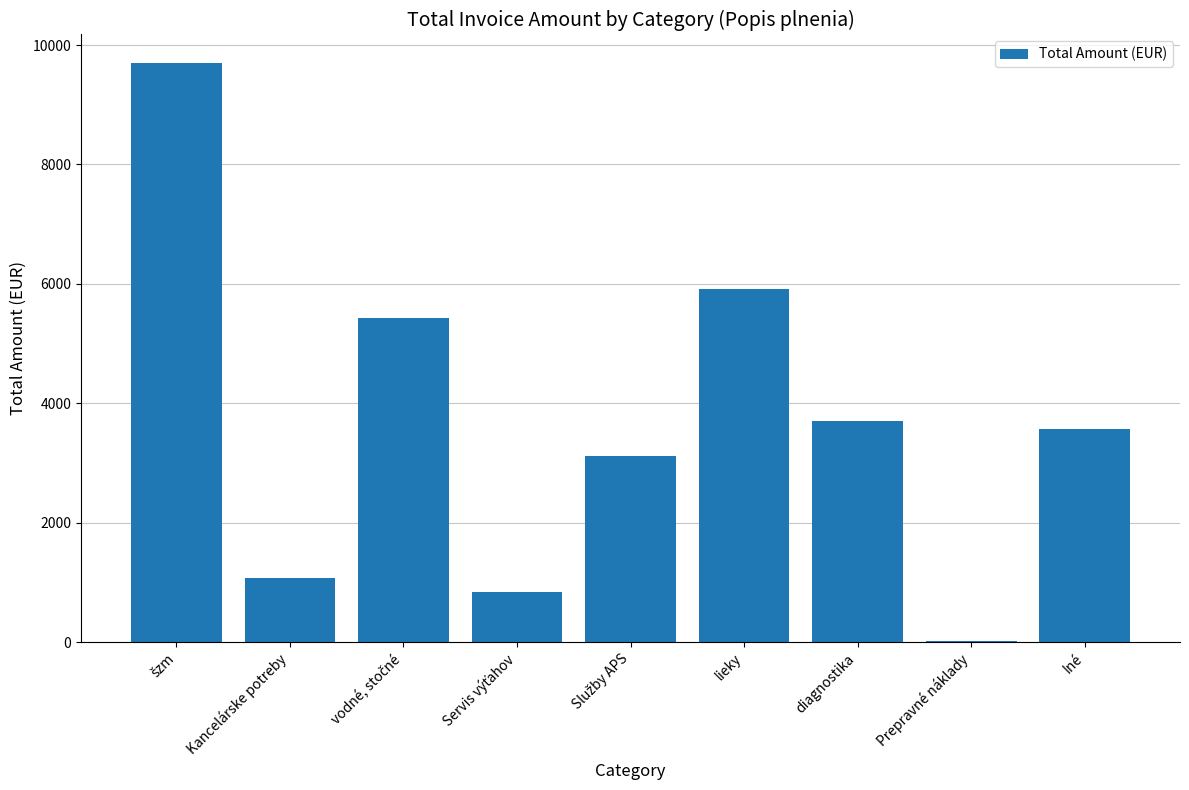

Approximately how many times larger is the value at Iné compared to diagnostika?

1.0